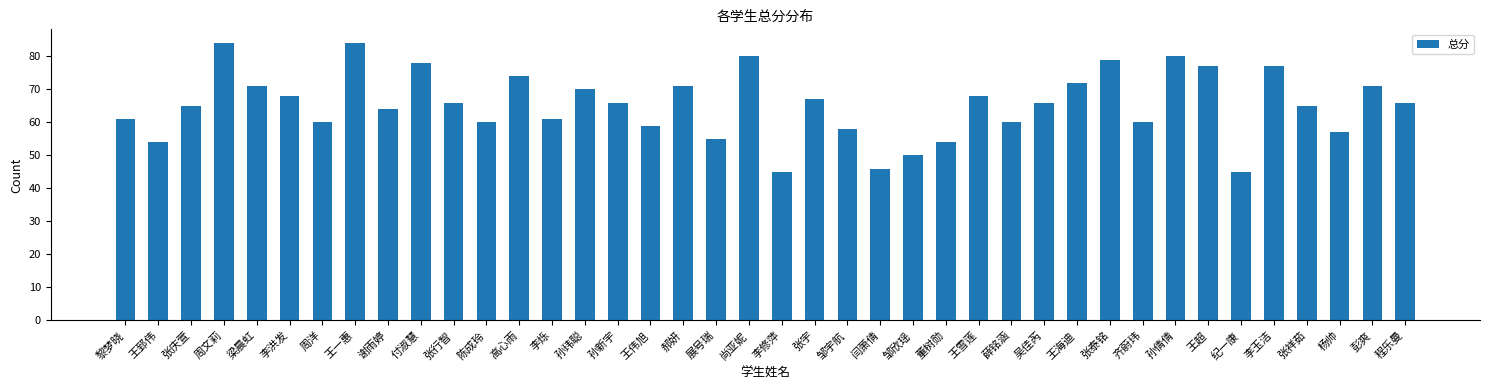

What is the change in value from 王郅伟 to 张行智?

+12